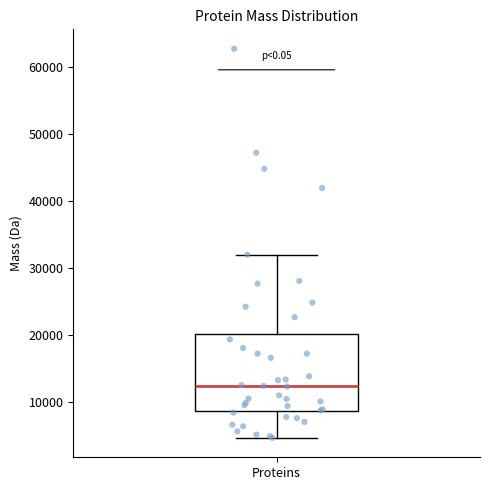

Read this box plot against the y-axis: the position of the median line, the range covered by the box, and the ends of both whiskers. The values are not printed on the chart, so give them approximately, as read against the axis.

median 12000, box 9000 to 20000, whiskers 5000 to 32000